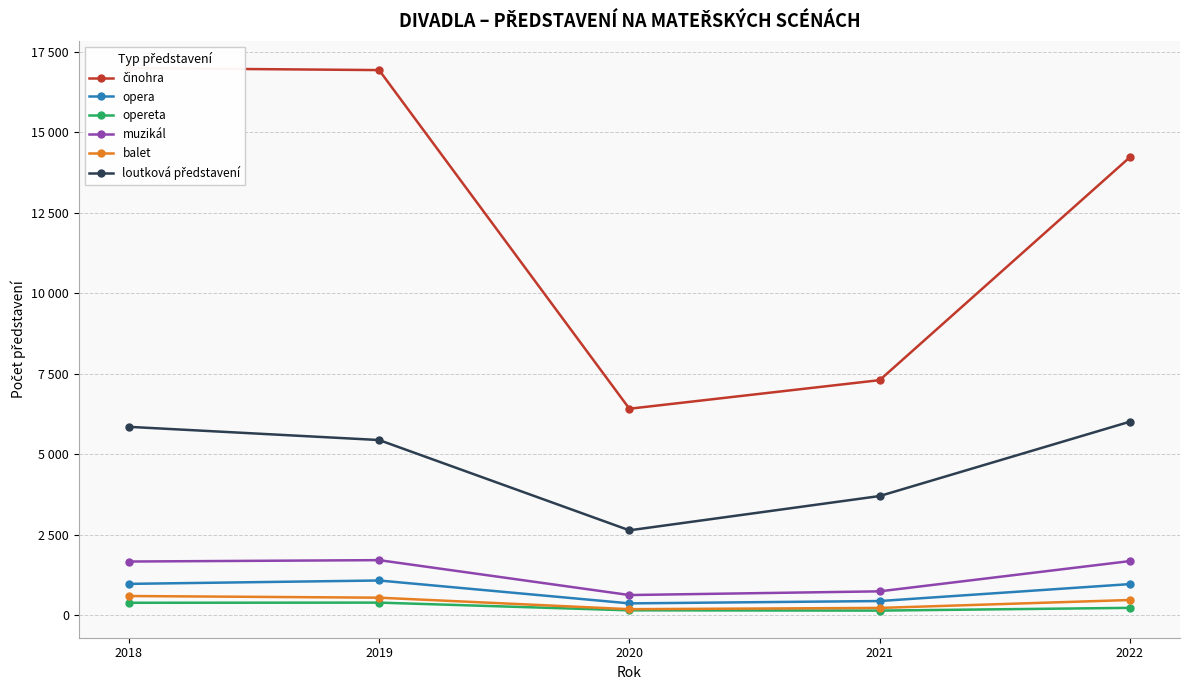

Rank the series by their maximum value, from lowest to highest.

opereta, balet, opera, muzikál, loutková představení, činohra